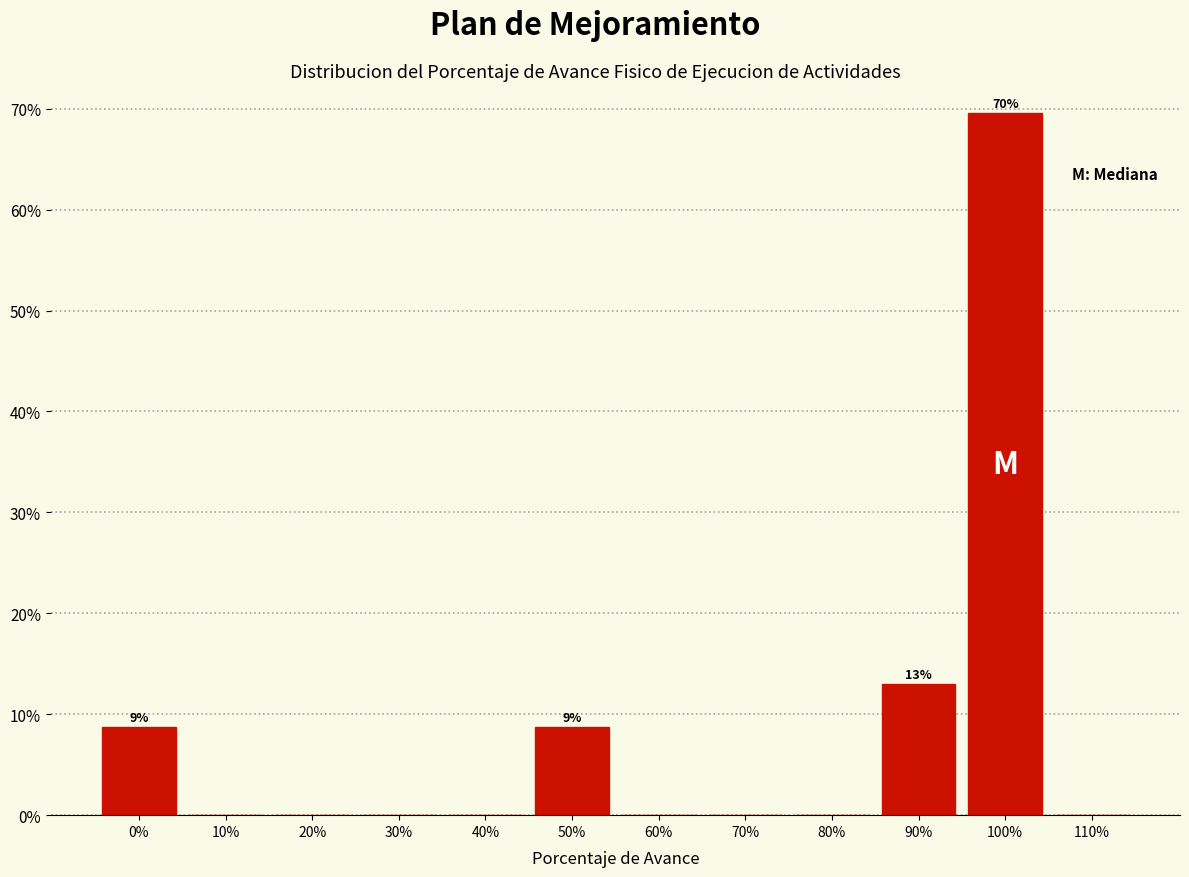

Reading left to right, what are all the values shown in this chart?

0%=8.7	10%=0.0	20%=0.0	30%=0.0	40%=0.0	50%=8.7	60%=0.0	70%=0.0	80%=0.0	90%=13.0	100%=69.6	110%=0.0